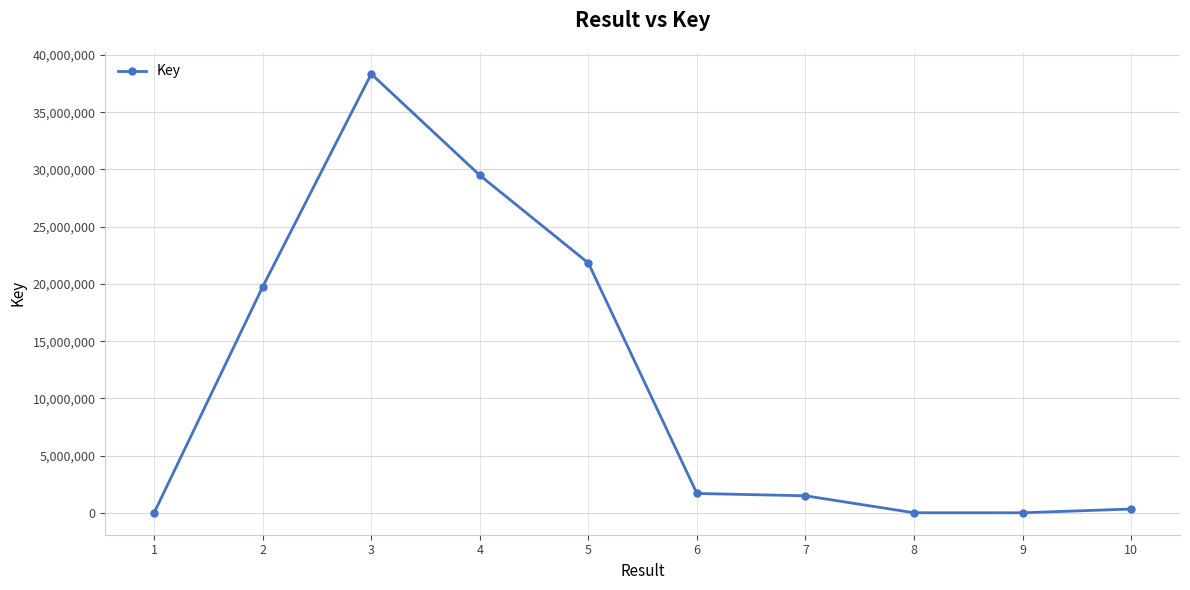

Where does the data first go above 1693089?

2